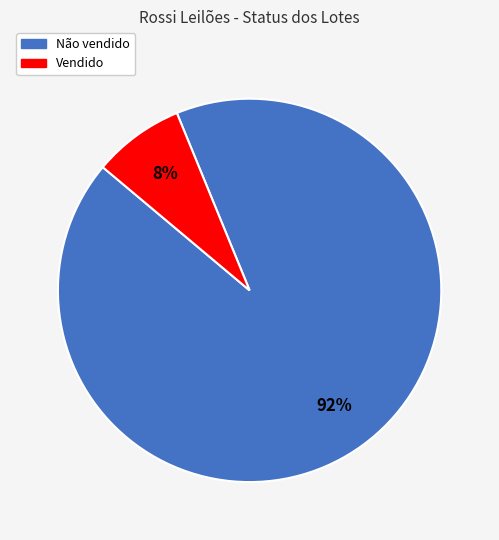

True or false: Não vendido accounts for 92% of the total.

True